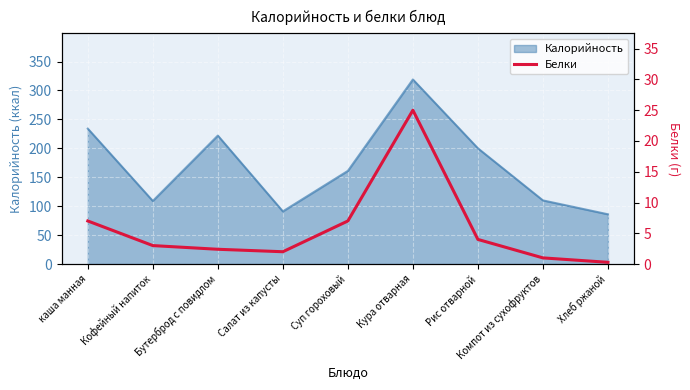

What is the label of the 2nd point from the left?

Кофейный напиток